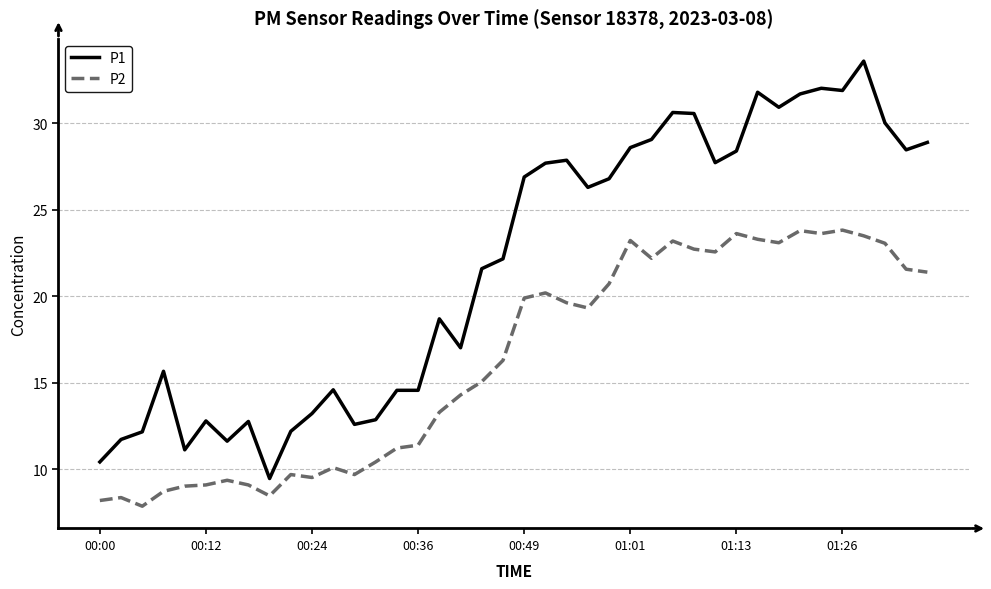

What is the sum of all P1 values?

871.9